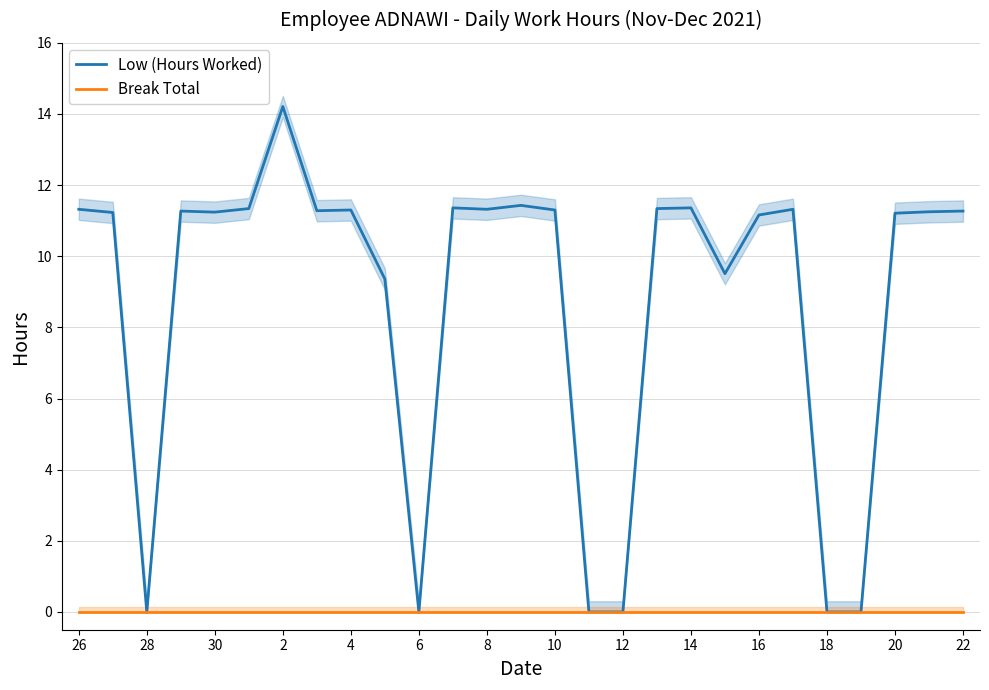

How many distinct data groups are displayed?

2